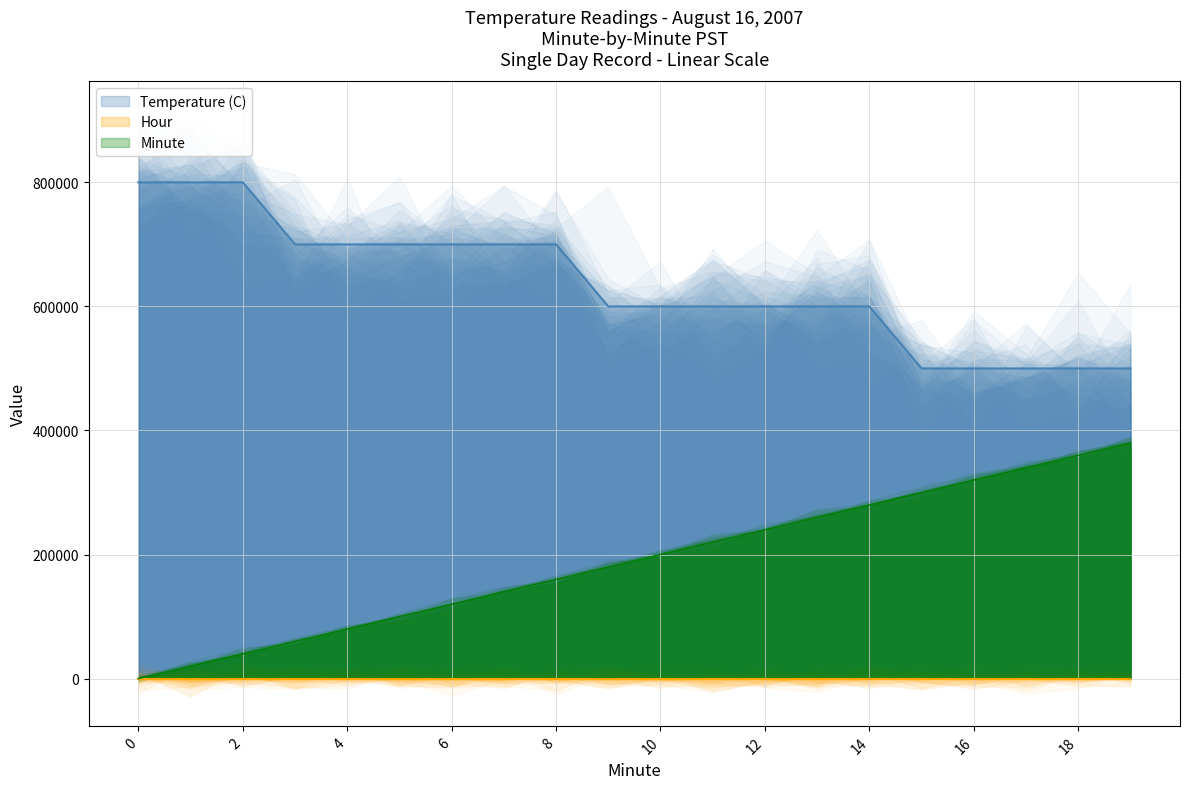

Reading right to left, what are all the values shown in this chart?

Temperature (C): 19=500000.0	18=500000.0	17=500000.0	16=500000.0	15=500000.0	14=600000.0	13=600000.0	12=600000.0	11=600000.0	10=600000.0	9=600000.0	8=700000.0	7=700000.0	6=700000.0	5=700000.0	4=700000.0	3=700000.0	2=800000.0	1=800000.0	0=800000.0
Minute: 19=380000.0	18=360000.0	17=340000.0	16=320000.0	15=300000.0	14=280000.0	13=260000.0	12=240000.0	11=220000.0	10=200000.0	9=180000.0	8=160000.0	7=140000.0	6=120000.0	5=100000.0	4=80000.0	3=60000.0	2=40000.0	1=20000.0	0=0.0